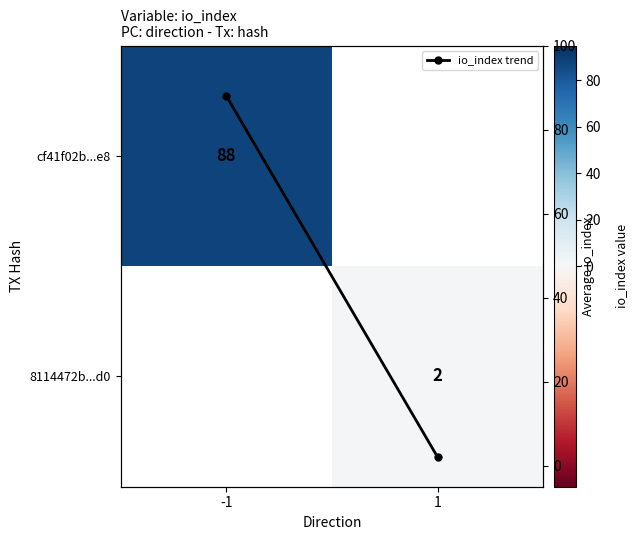

Which series has the widest spread of values?

io_index trend